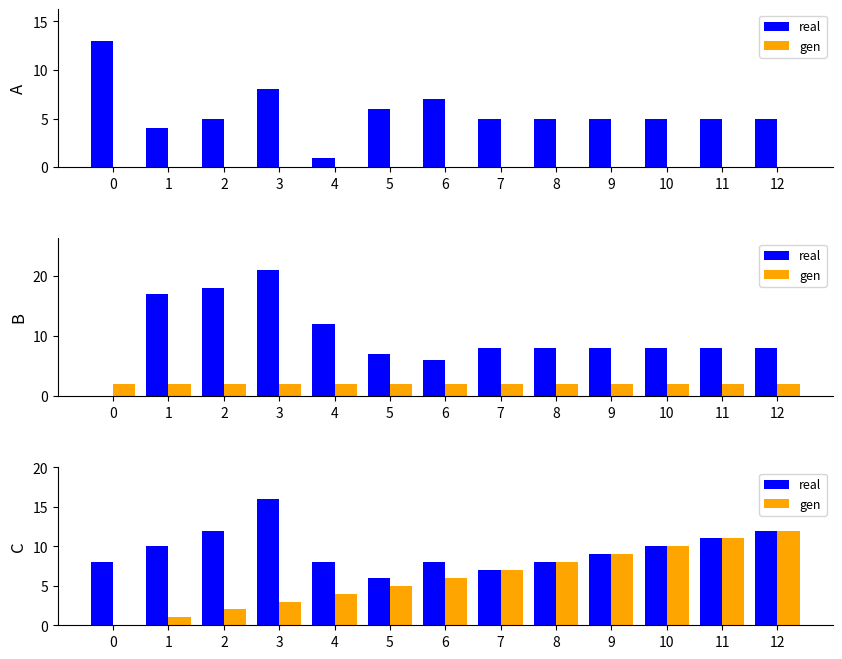

What are all the series names shown in the legend?

real, gen